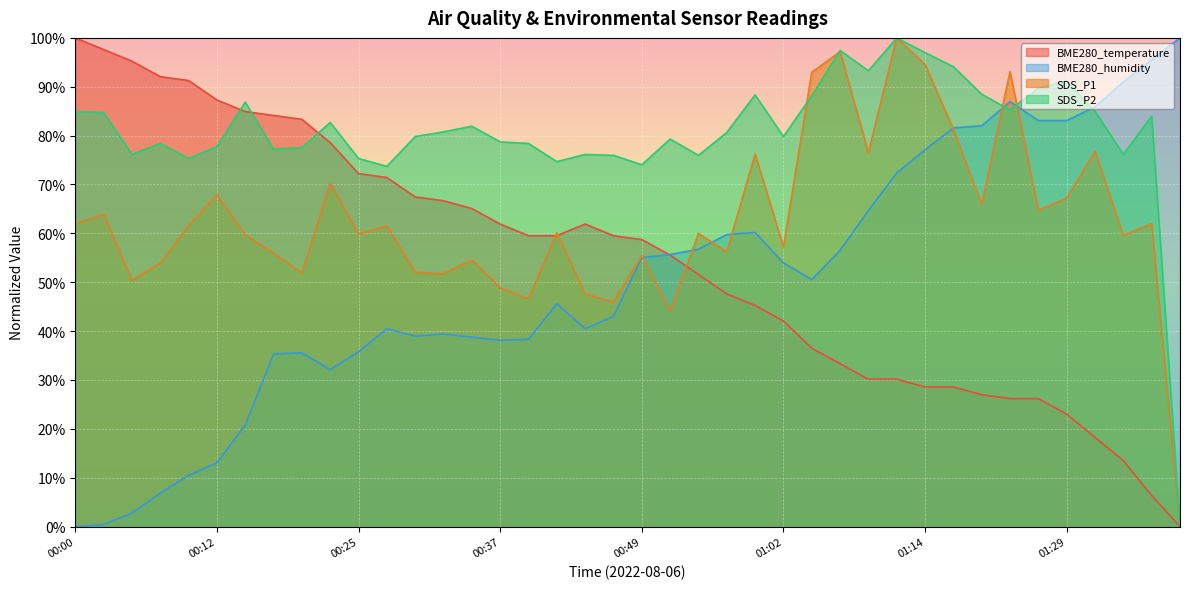

Which category has the highest value in the SDS_P1 series?

01:11